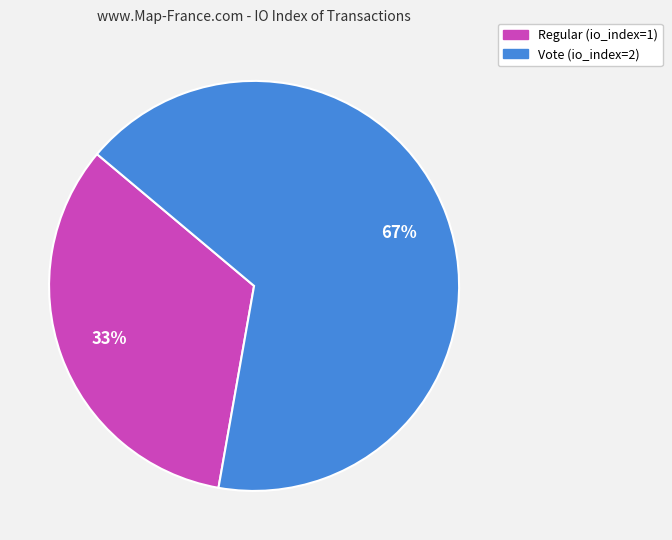

How many slices are in this pie chart?

2